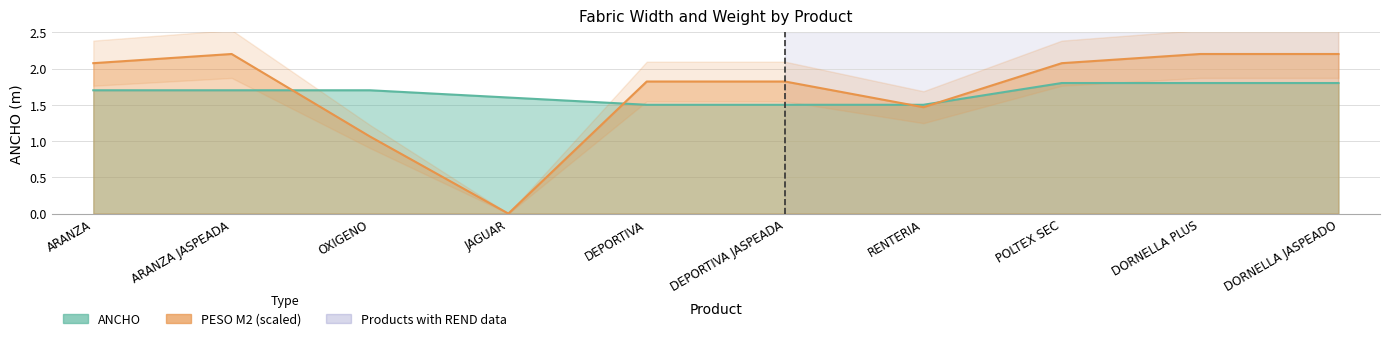

At how many categories does at least one series exceed 0?

10